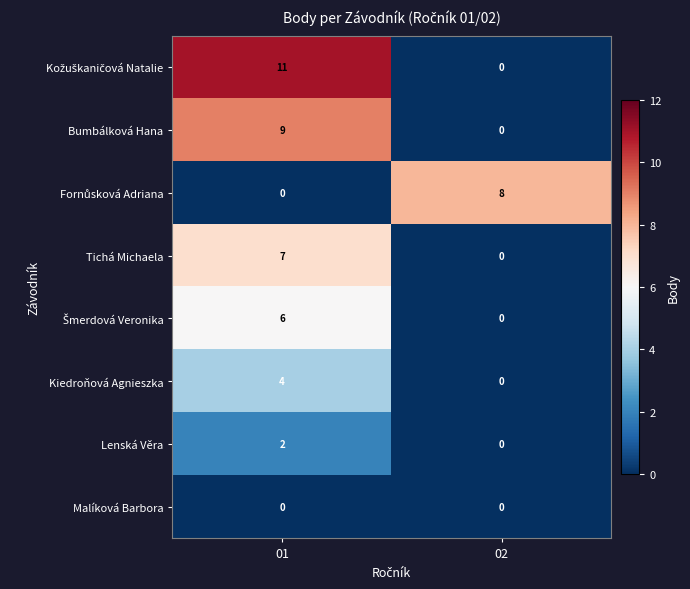

What is the total value across all series at 02?

8